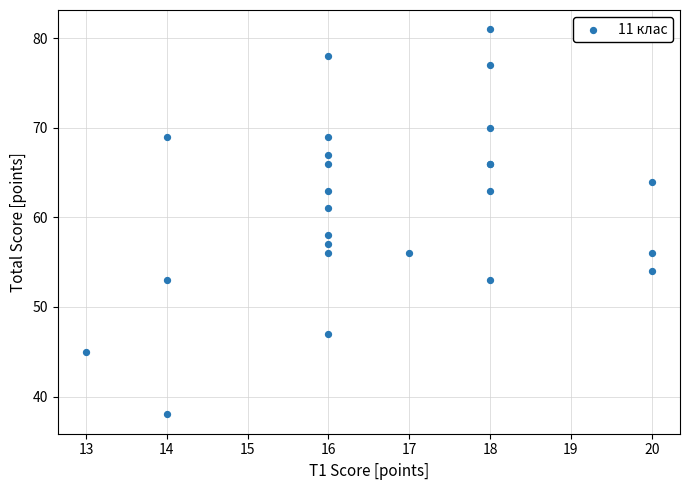

What Y value in the scatter plot is closest to 59?

58